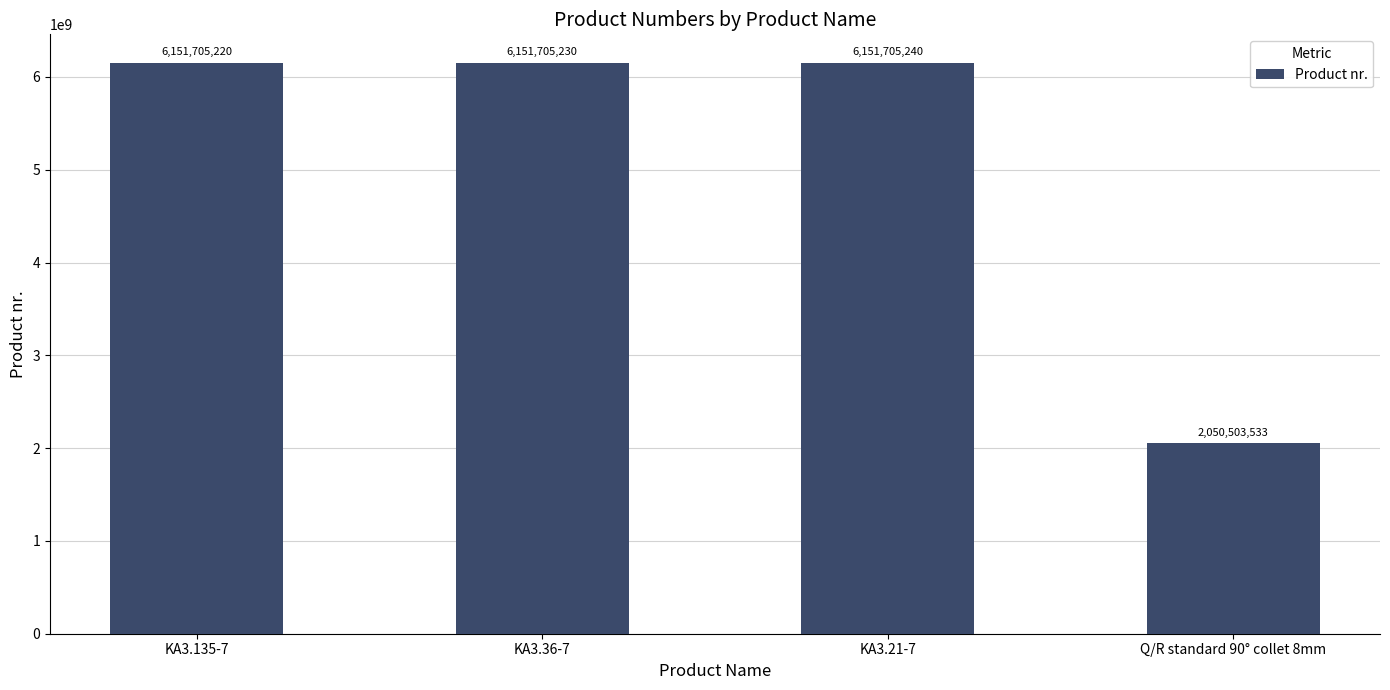

List the labels in order of value, smallest first.

Q/R standard 90° collet 8mm, KA3.135-7, KA3.36-7, KA3.21-7